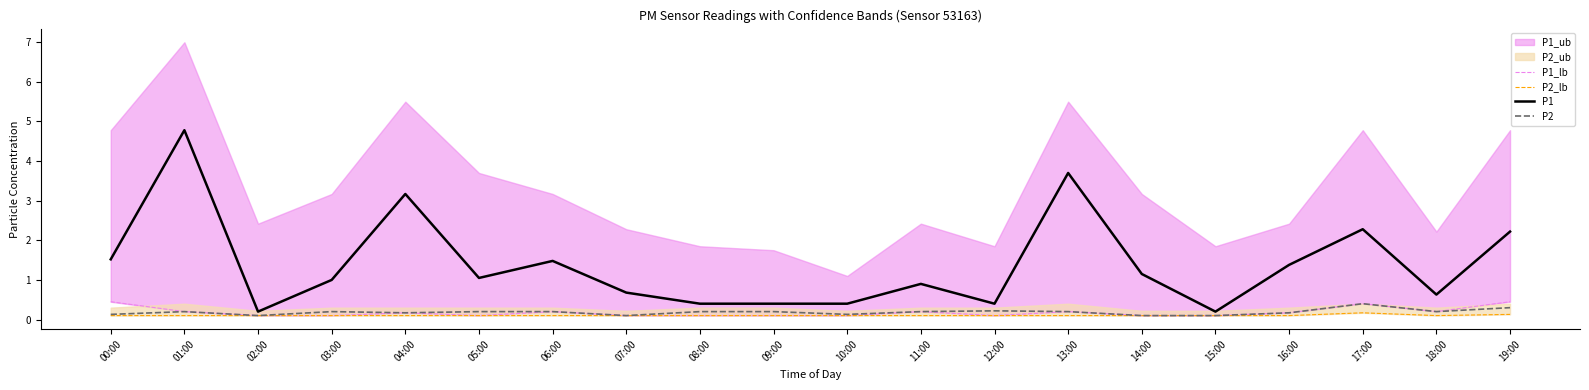

True or false: P2 and P2_lb cross at least once.

False